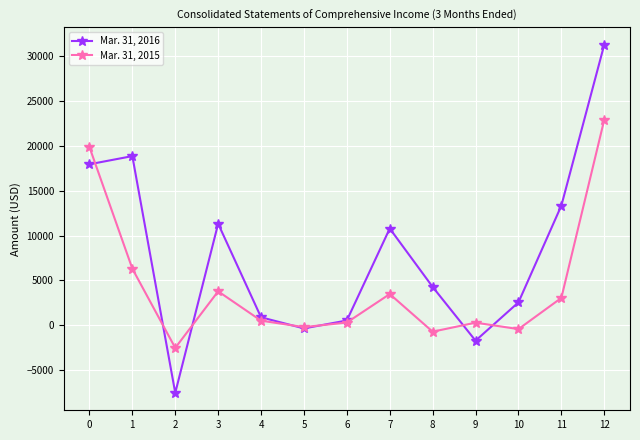

What is the smallest value displayed?

-7546